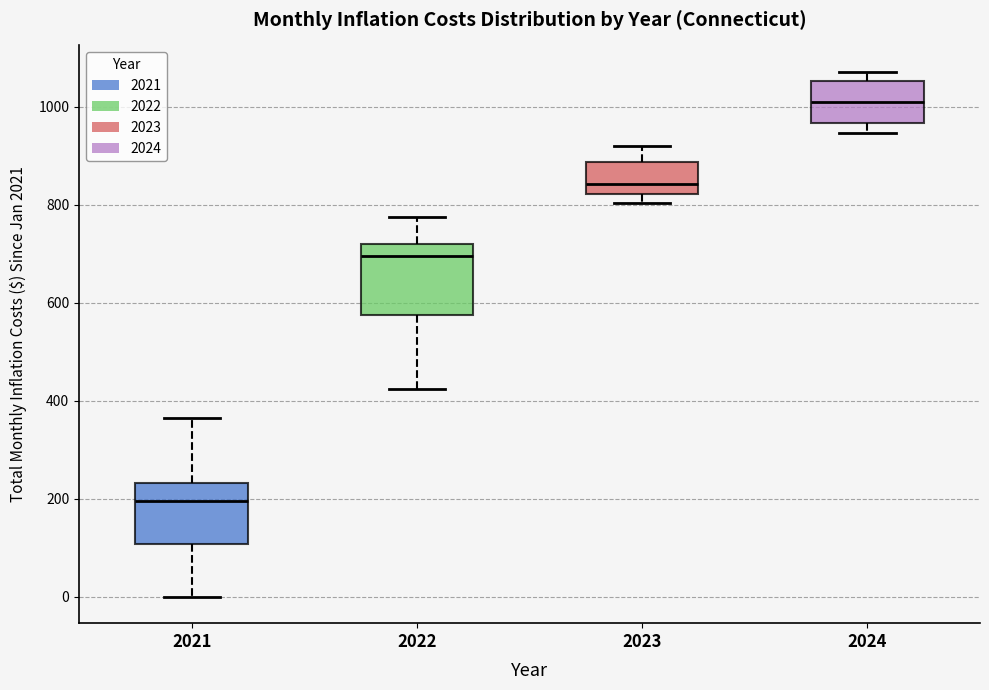

Reading left to right, transcribe this box plot: for each box, give where its median line is, the range the box spans, and where its two whiskers end, as read against the y-axis. The values are not printed on the chart, so give them approximately, as read against the axis.

2021: median 200, box 100 to 240, whiskers 0 to 360
2022: median 700, box 580 to 720, whiskers 420 to 780
2023: median 840, box 820 to 880, whiskers 800 to 920
2024: median 1000, box 960 to 1060, whiskers 940 to 1080